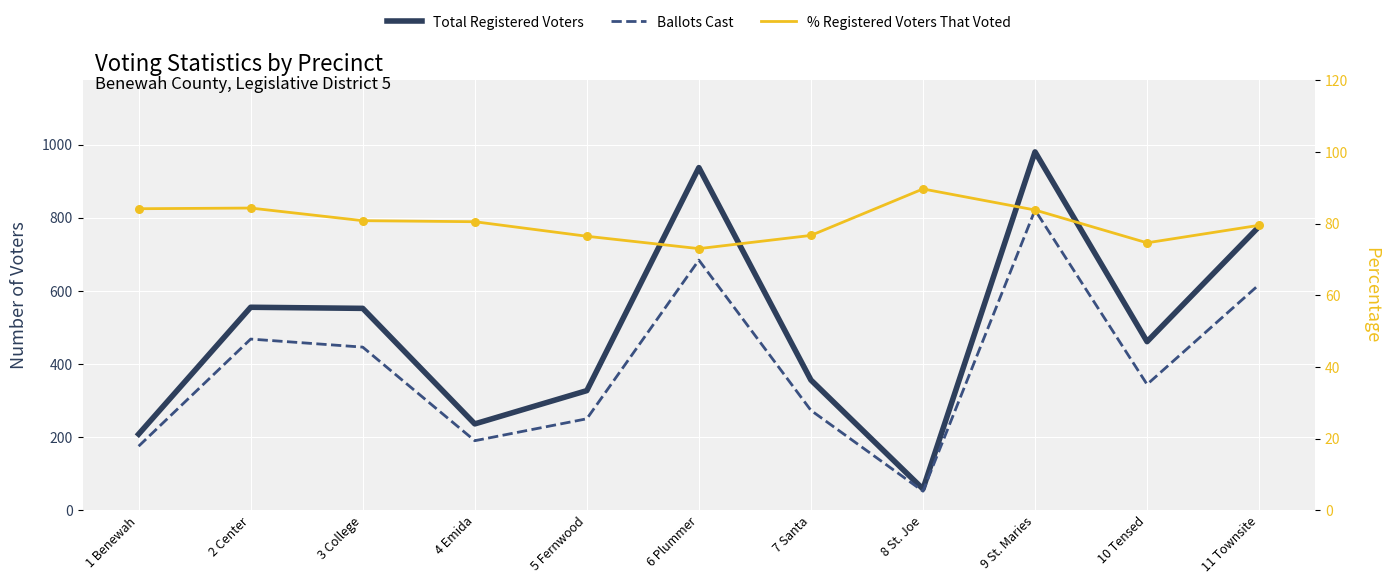

What are all the series names shown in the legend?

Total Registered Voters, Ballots Cast, % Registered Voters That Voted